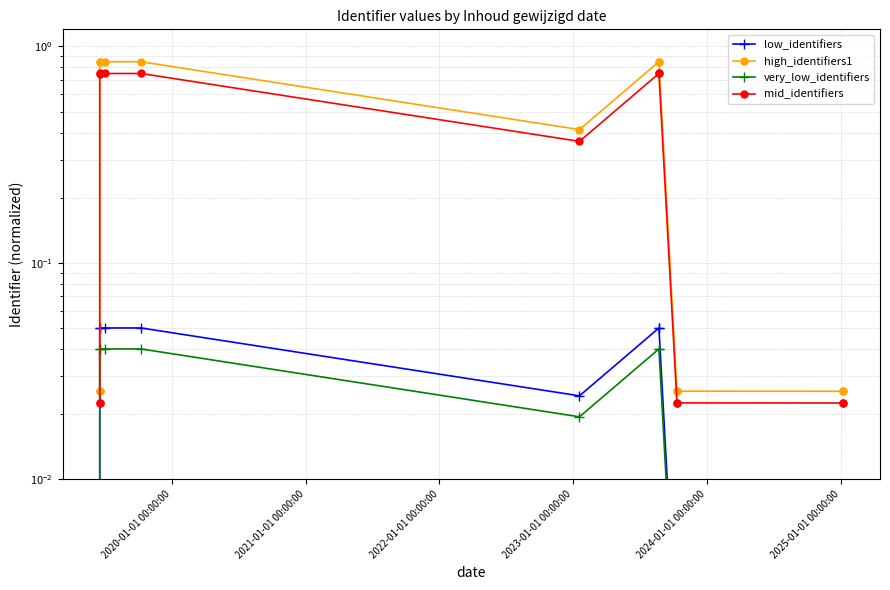

Reading left to right, what are all the values shown in this chart?

low_identifiers: 0.0	0.0	0.0	0.0	0.0	0.0	0.0	0.0	0.0	0.0	0.0	0.0	0.0
high_identifiers1: 0.0	0.0	0.8	0.8	0.8	0.8	0.4	0.8	0.8	0.0	0.0	0.0	0.0
very_low_identifiers: 0.0	0.0	0.0	0.0	0.0	0.0	0.0	0.0	0.0	0.0	0.0	0.0	0.0
mid_identifiers: 0.0	0.0	0.7	0.7	0.7	0.7	0.4	0.7	0.7	0.0	0.0	0.0	0.0